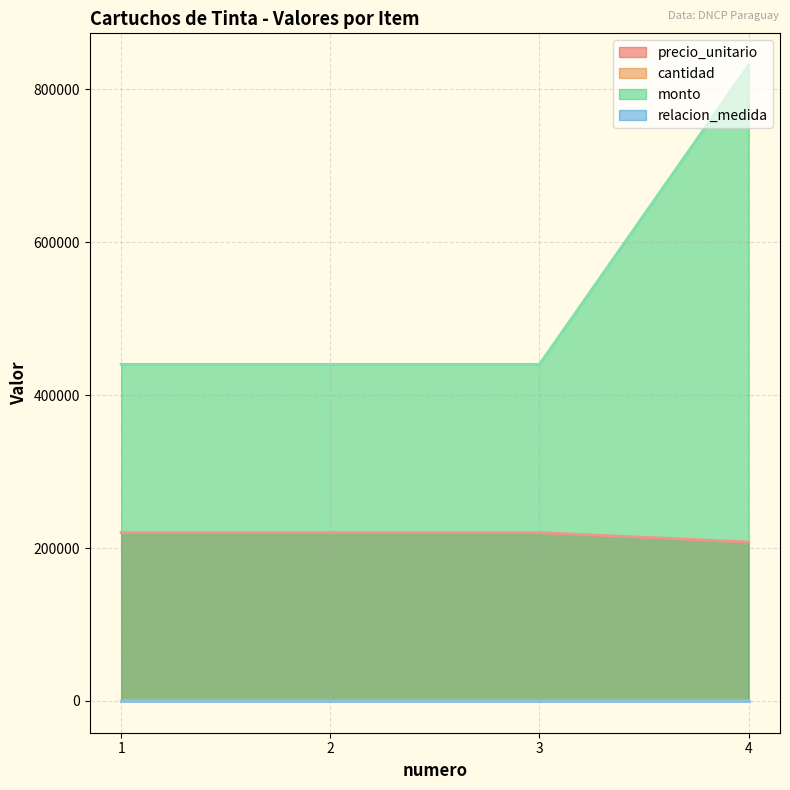

True or false: monto has more than 1 interior local peaks.

False